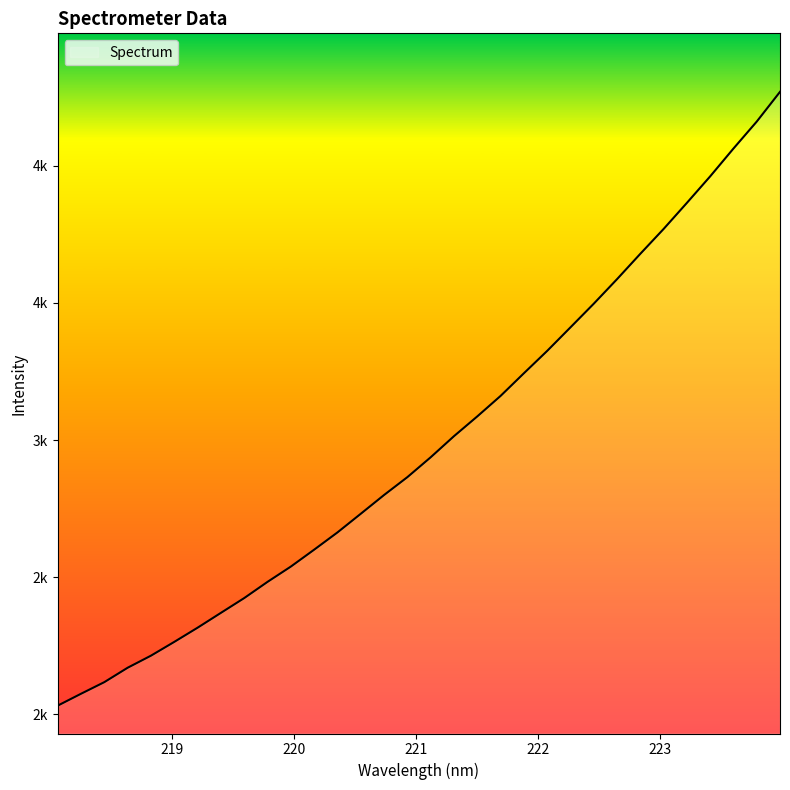

Rank the categories by value from lowest to highest.

218.0596, 218.2508, 218.442, 218.6332, 218.8244, 219.0156, 219.2067, 219.3979, 219.589, 219.7801, 219.9712, 220.1623, 220.3533, 220.5444, 220.7354, 220.9264, 221.1174, 221.3083, 221.4993, 221.6902, 221.8812, 222.0721, 222.263, 222.4538, 222.6447, 222.8355, 223.0264, 223.2172, 223.408, 223.5987, 223.7895, 223.9802